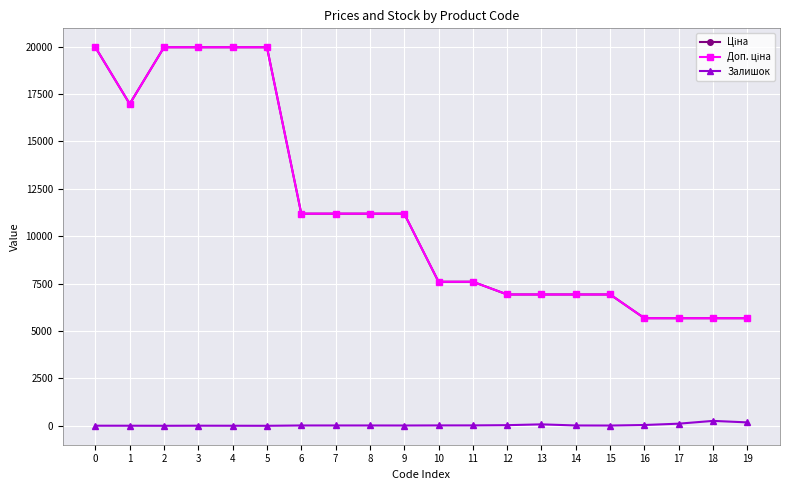

Does the chart have visible grid lines?

Yes